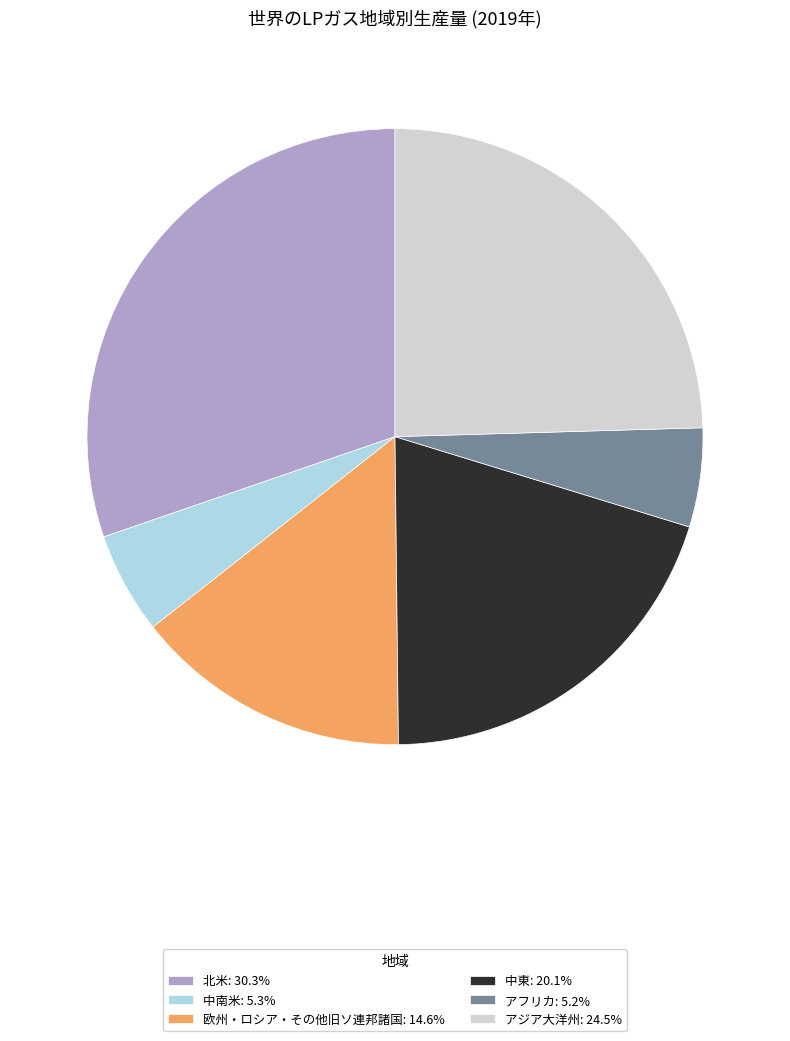

What is the largest slice in the pie chart?

北米